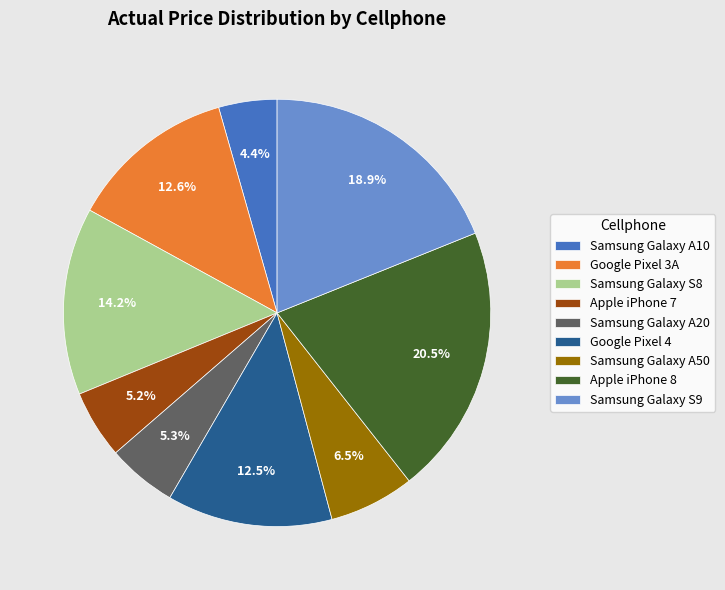

True or false: Google Pixel 3A accounts for 13% of the total.

True